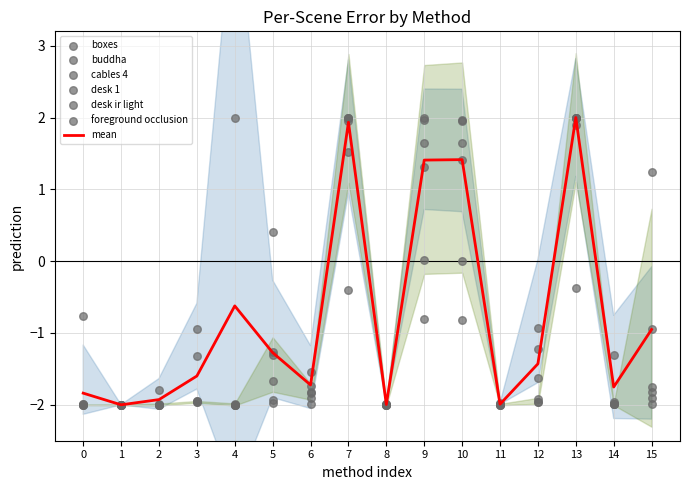

What is the lowest value of the mean series?

-2.0